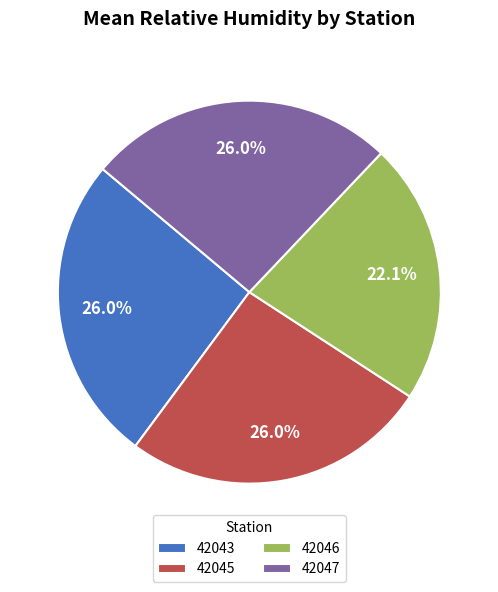

Does any single category account for the majority?

No